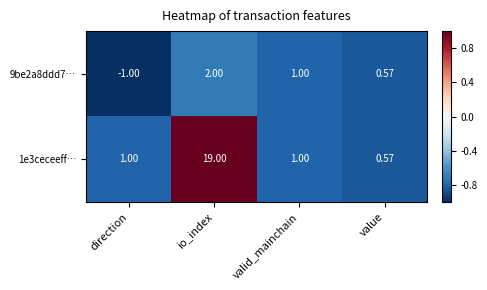

Count the number of categories in the chart.

4